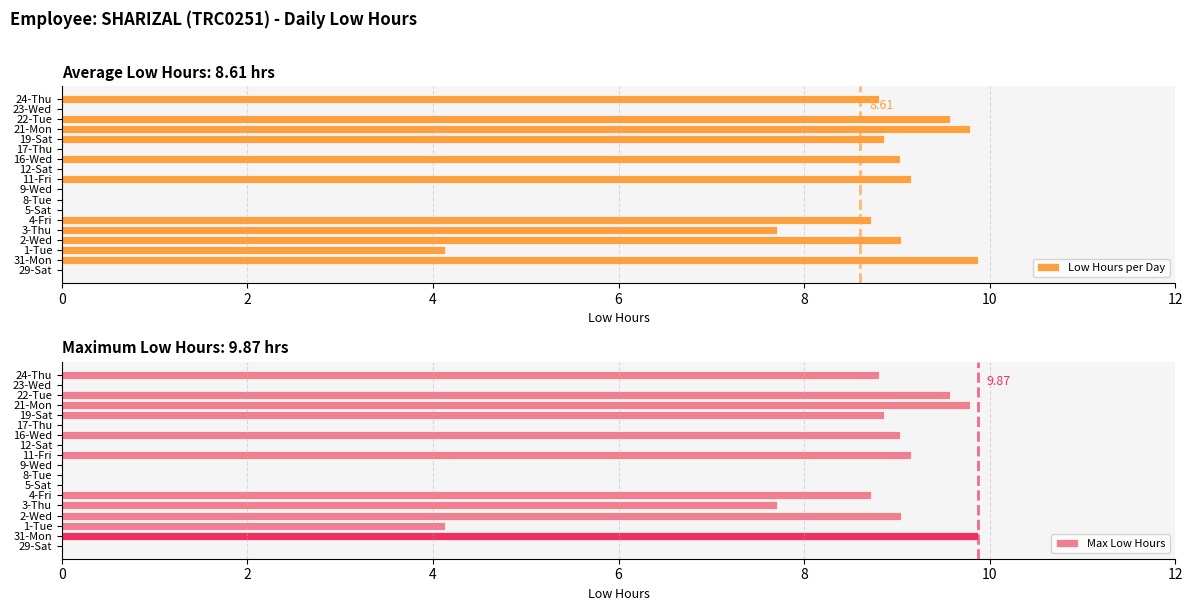

How many data points in Max Low Hours are less than 8?

9